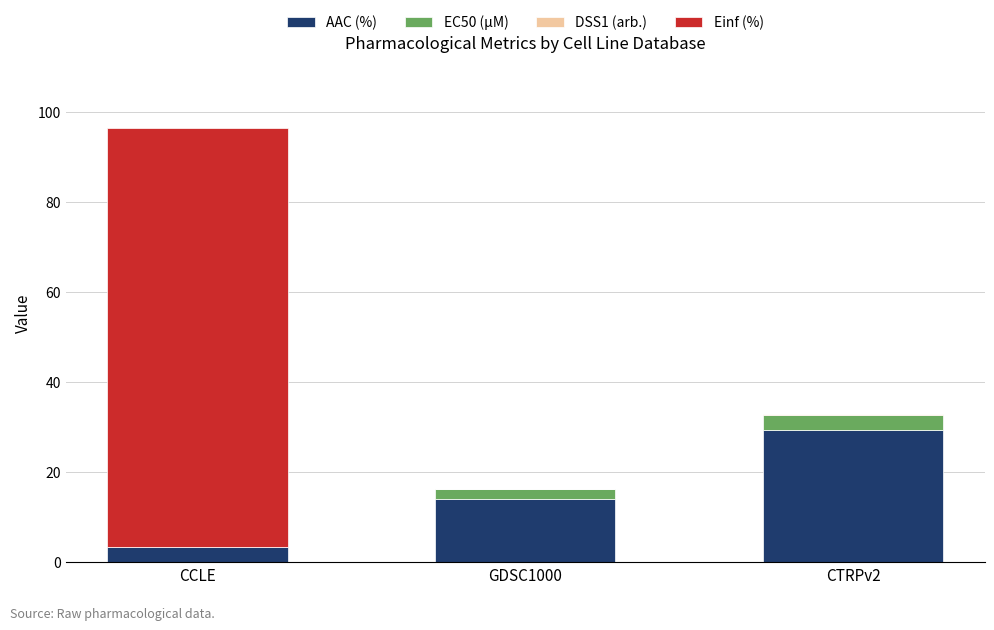

Is it true that AAC (%) equals 20.0 at GDSC1000?

False